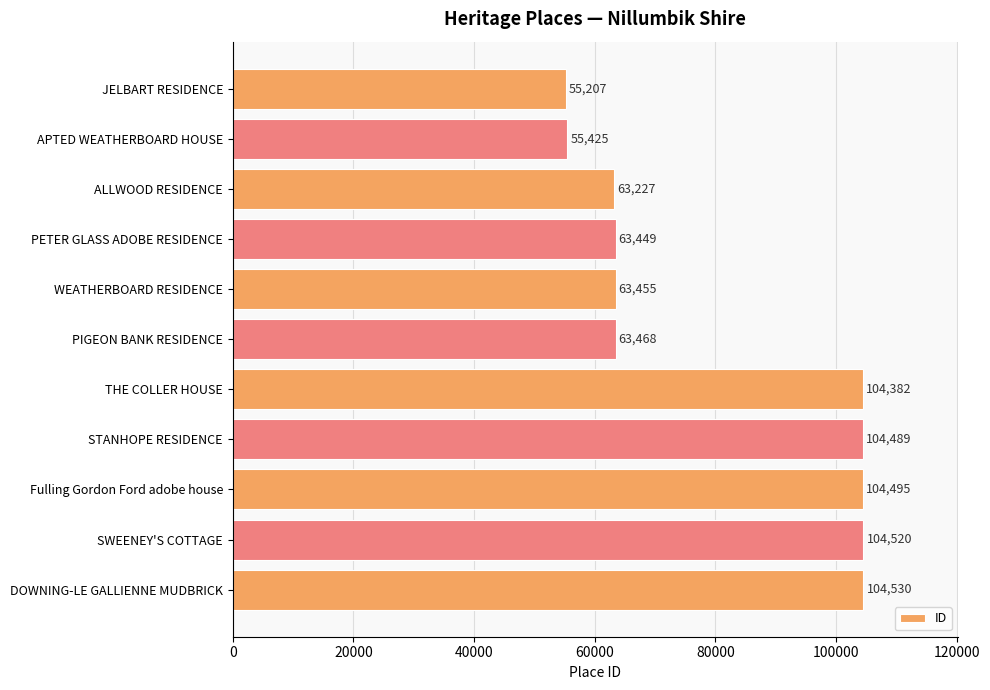

What is the maximum value shown in the chart?

104530